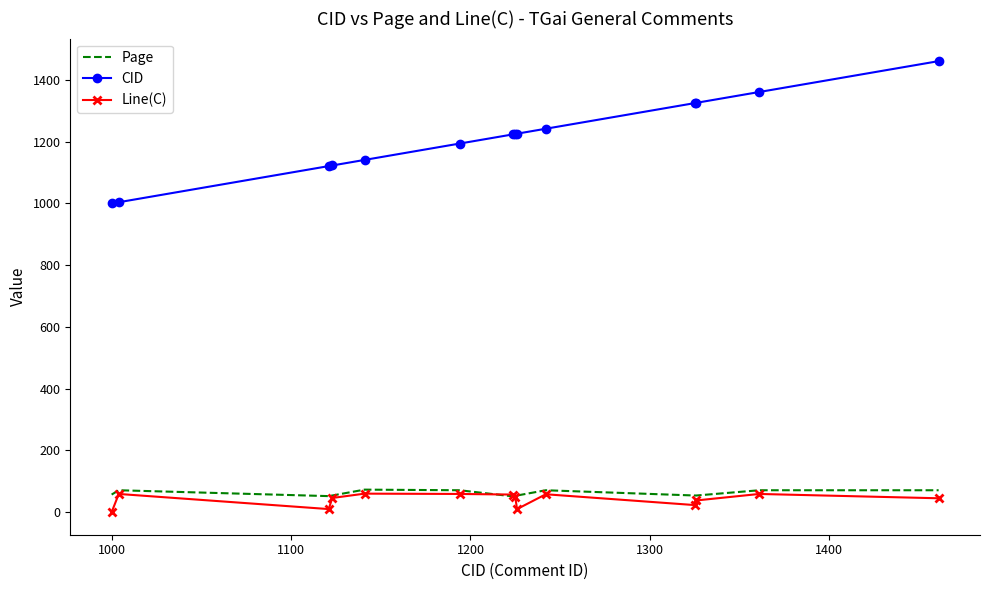

Which series has the largest total across all categories?

CID